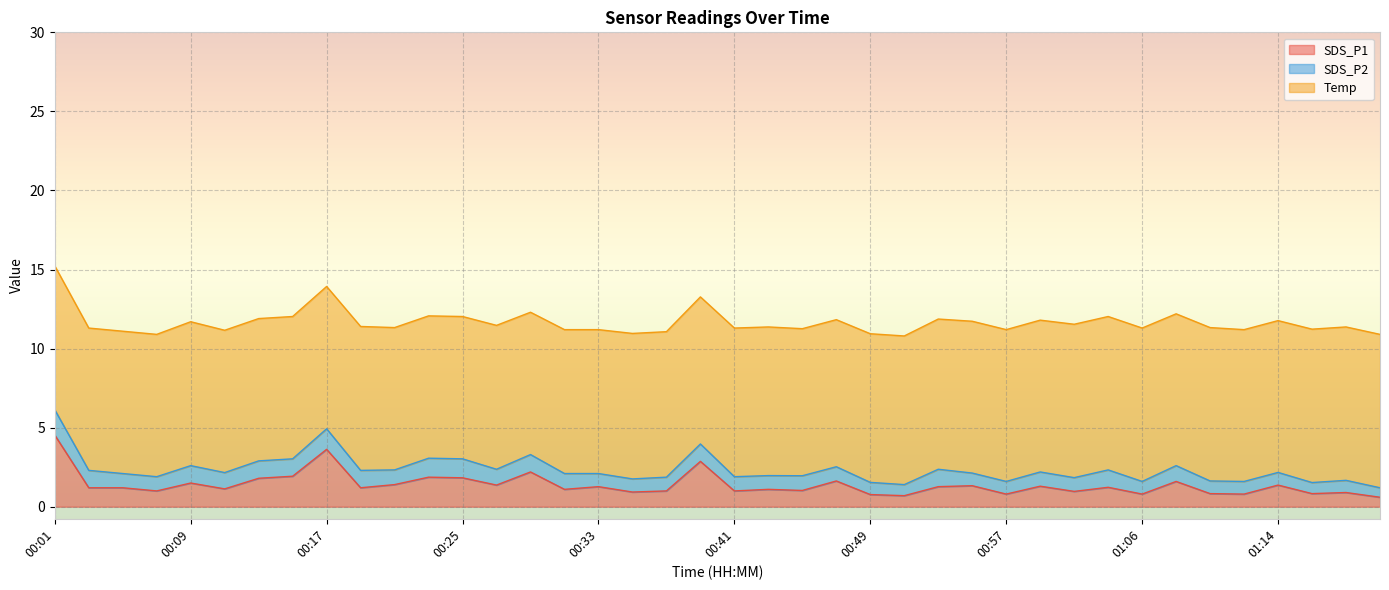

At which category is the sum across all series the highest?

00:01